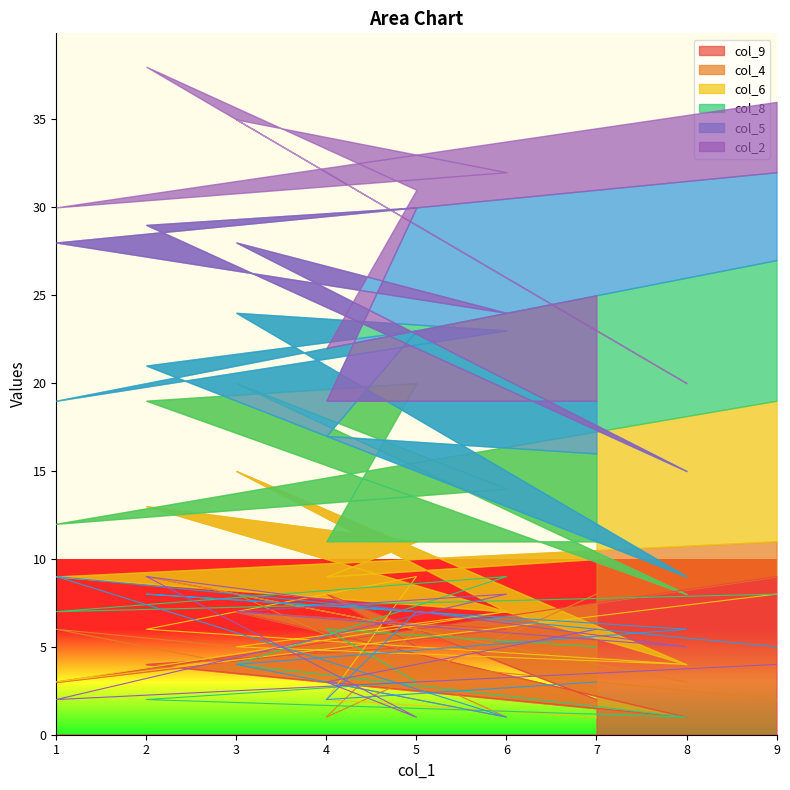

What are all the series names shown in the legend?

col_9, col_4, col_6, col_8, col_5, col_2